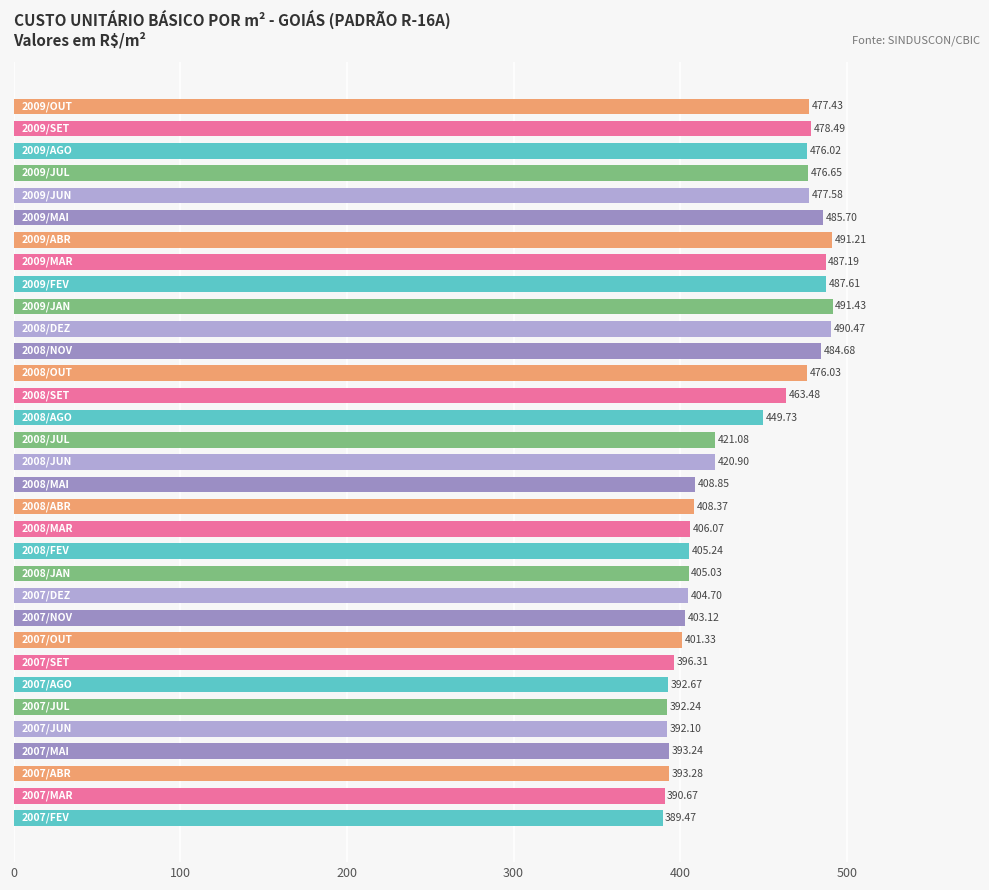

What is the average value?

436.9